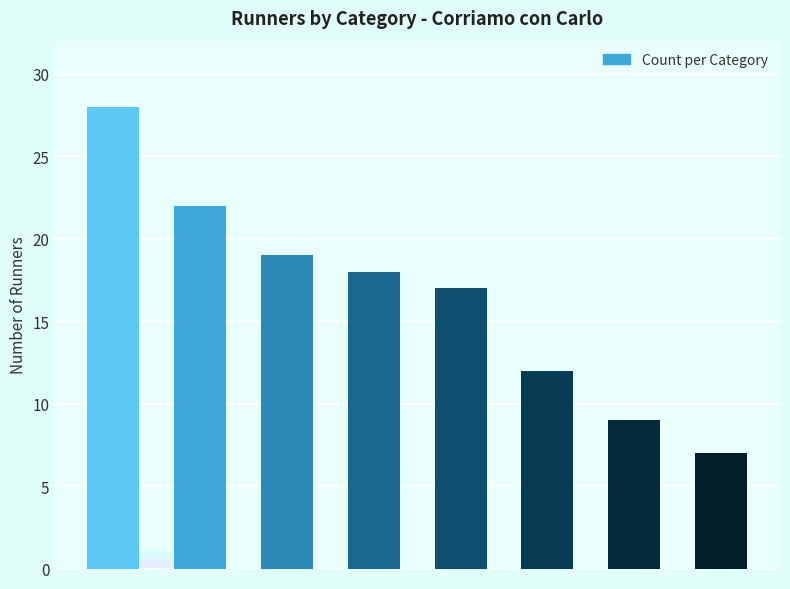

Reading right to left, list all the values displayed in this chart.

7	9	12	17	18	19	22	28